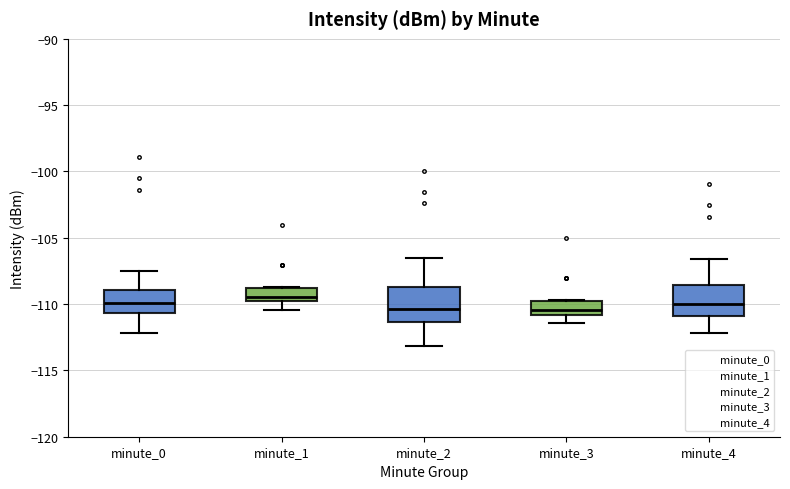

Reading left to right, read every box against the y-axis: the position of its median line, the range the box covers, and the ends of its whiskers. The values are not printed on the chart, so give them approximately, as read against the axis.

minute_0: median -110.0, box -110.5 to -109.0, whiskers -112.0 to -107.5
minute_1: median -109.5, box -110.0 to -109.0, whiskers -110.5 to -108.5
minute_2: median -110.5, box -111.5 to -108.5, whiskers -113.0 to -106.5
minute_3: median -110.5, box -111.0 to -110.0, whiskers -111.5 to -109.5
minute_4: median -110.0, box -111.0 to -108.5, whiskers -112.0 to -106.5